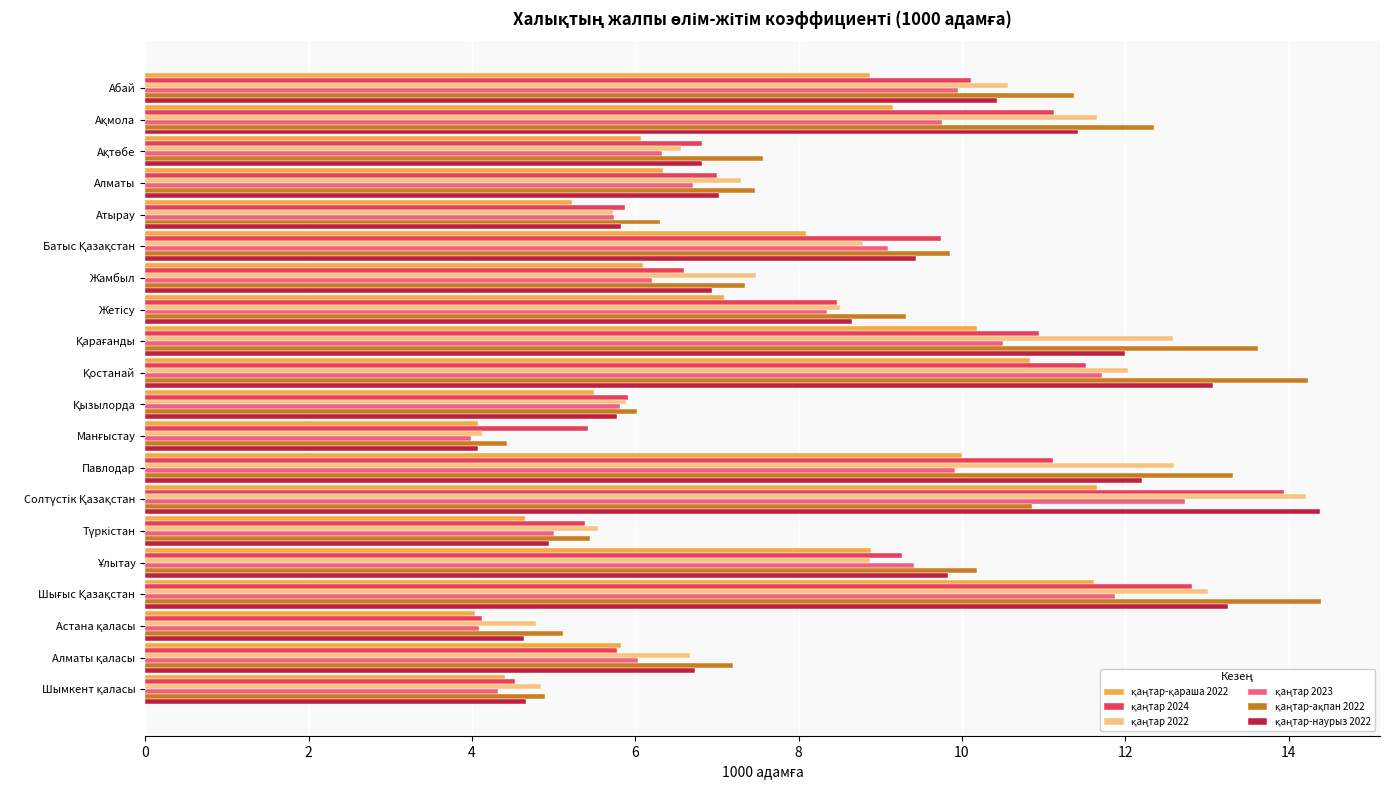

What is the minimum value shown in the chart?

4.0